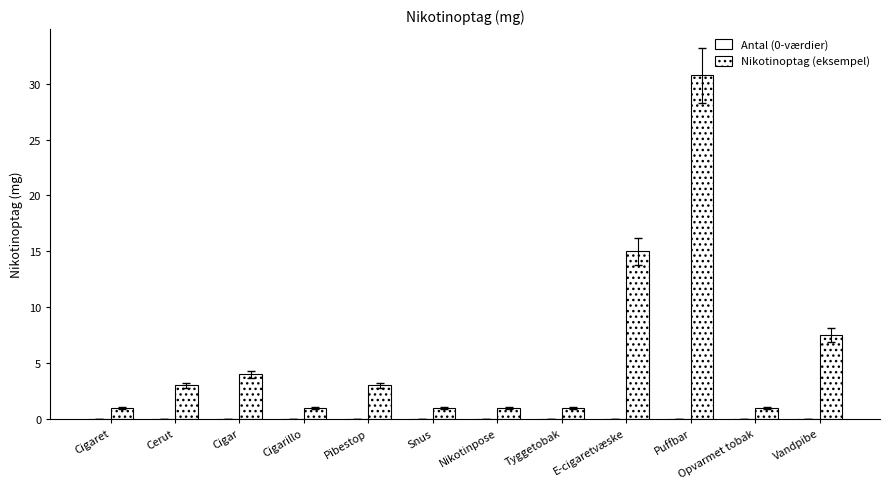

How many bars are there in total?

12